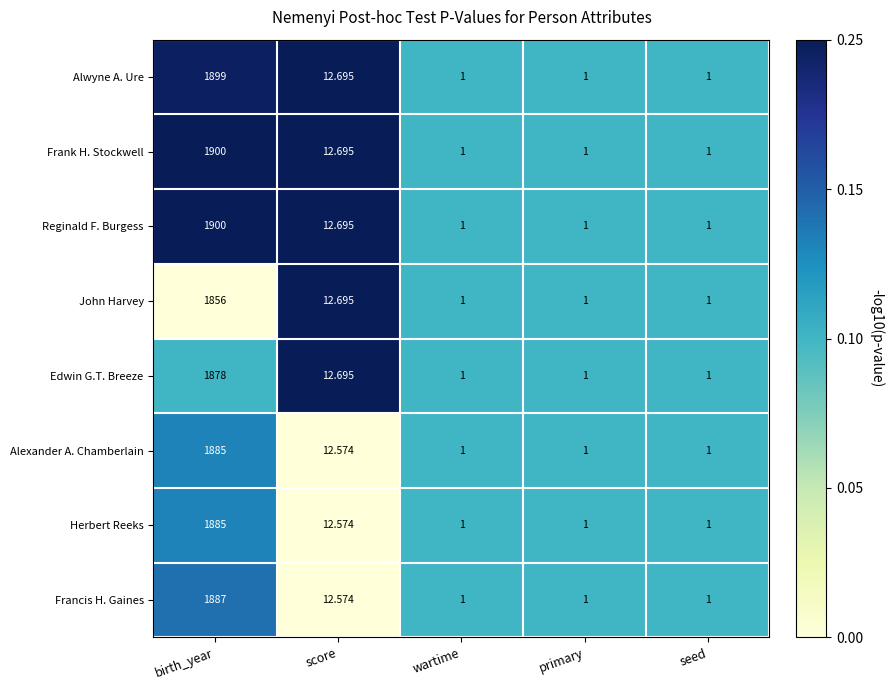

At which label does Edwin G.T. Breeze reach its peak?

birth_year